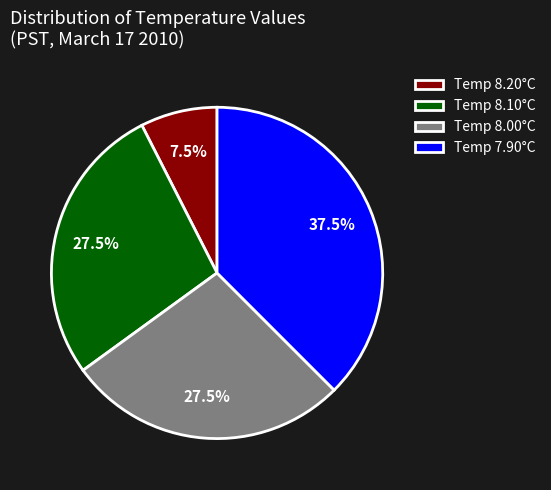

To the nearest percent, what is the average slice percentage?

25%